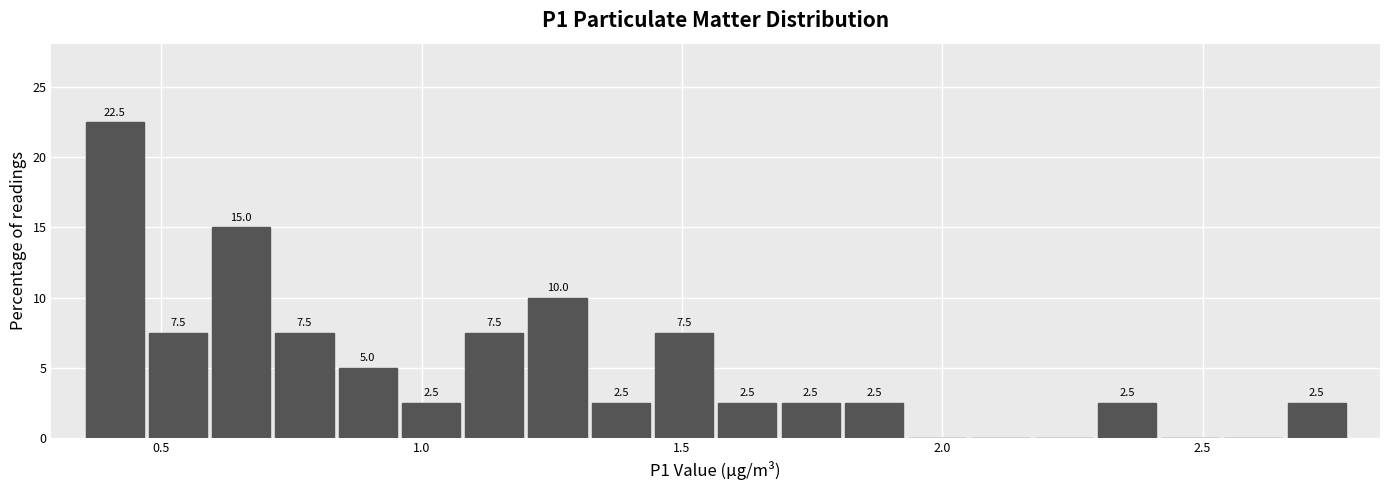

Read against the x-axis, roughly where is the centre of the tallest bar?

0.40